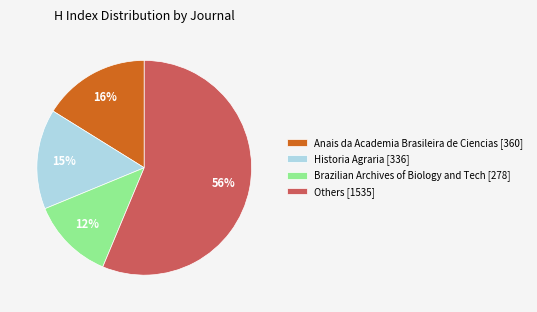

To the nearest percent, what portion does Anais da Academia Brasileira de Ciencias [360] represent?

16%